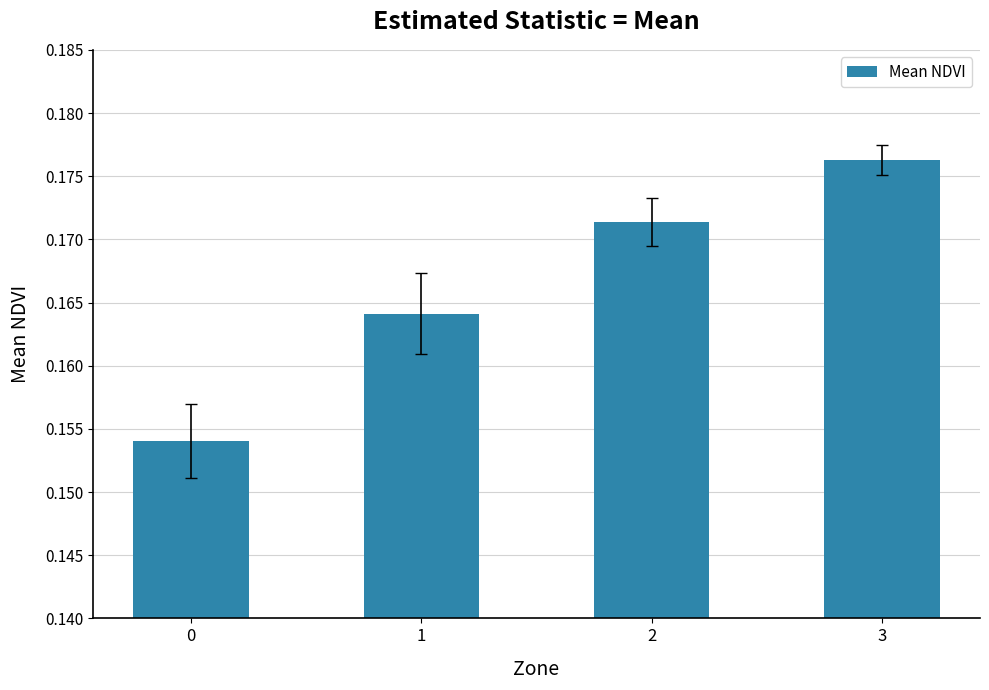

At which category does the chart reach its peak across all series?

3